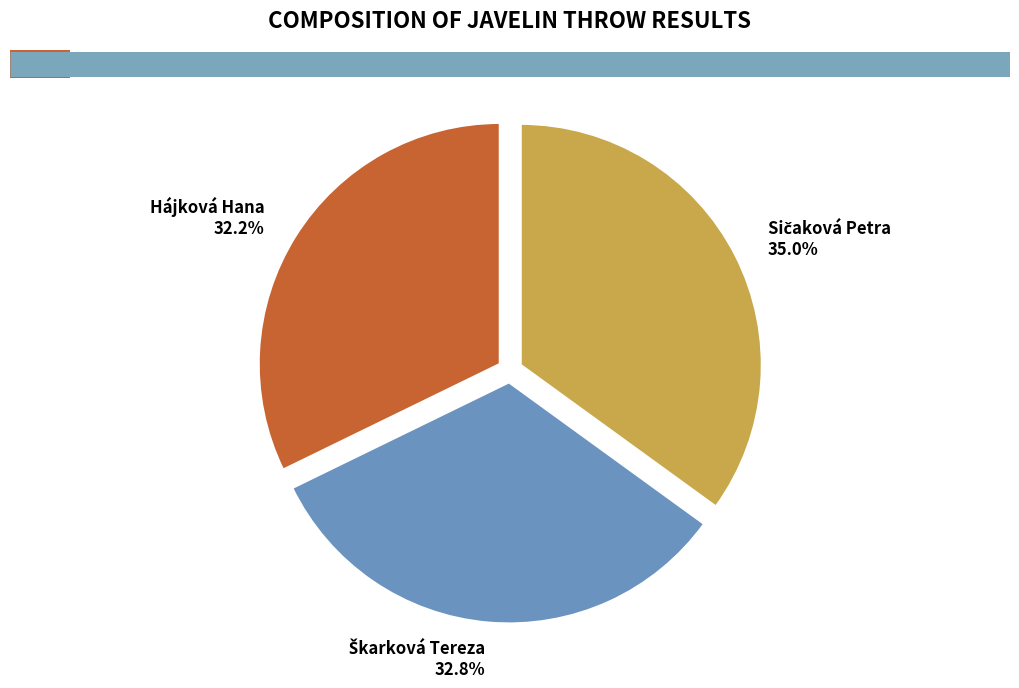

Count the number of slices in the pie.

3